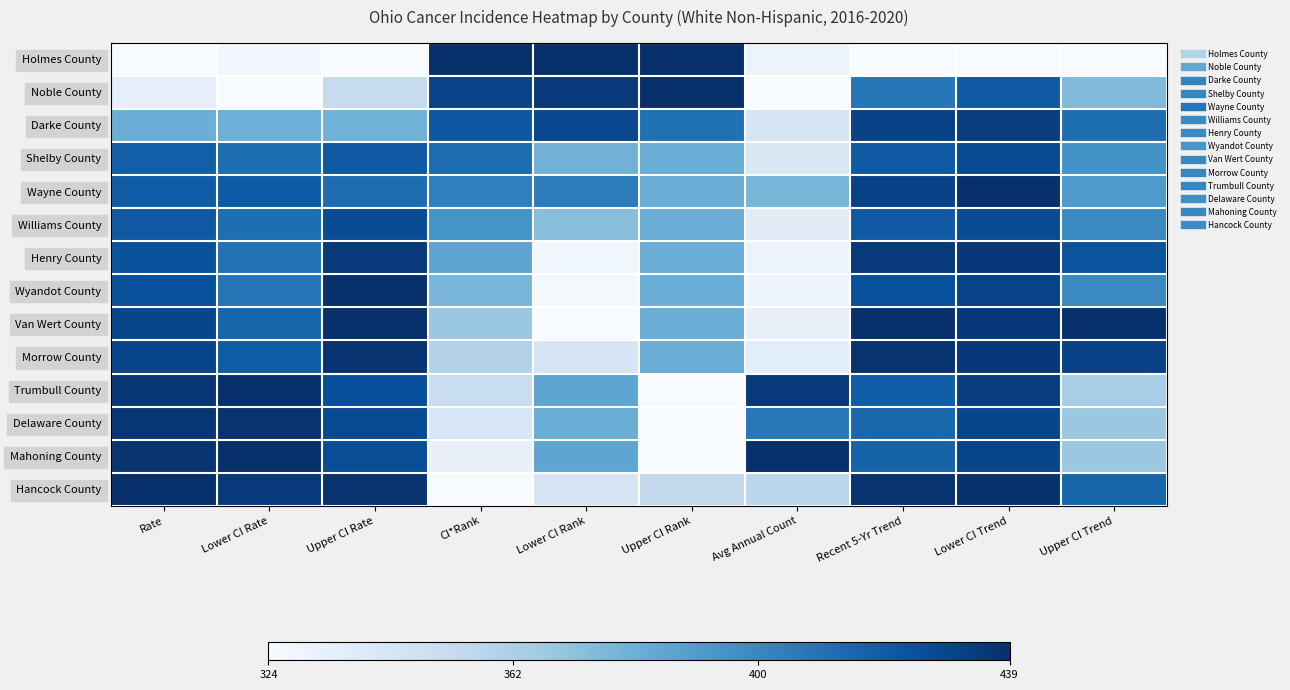

Reading left to right, transcribe all the data shown in this chart.

Holmes County: Rate=0.0	Lower CI Rate=0.0	Upper CI Rate=0.0	CI*Rank=1.0	Lower CI Rank=1.0	Upper CI Rank=1.0	Avg Annual Count=0.1	Recent 5-Yr Trend=0.0	Lower CI Trend=0.0	Upper CI Trend=0.0
Noble County: Rate=0.1	Lower CI Rate=0.0	Upper CI Rate=0.2	CI*Rank=0.9	Lower CI Rank=1.0	Upper CI Rank=1.0	Avg Annual Count=0.0	Recent 5-Yr Trend=0.7	Lower CI Trend=0.8	Upper CI Trend=0.4
Darke County: Rate=0.5	Lower CI Rate=0.5	Upper CI Rate=0.5	CI*Rank=0.8	Lower CI Rank=0.9	Upper CI Rank=0.8	Avg Annual Count=0.2	Recent 5-Yr Trend=0.9	Lower CI Trend=0.9	Upper CI Trend=0.8
Shelby County: Rate=0.8	Lower CI Rate=0.8	Upper CI Rate=0.8	CI*Rank=0.8	Lower CI Rank=0.5	Upper CI Rank=0.5	Avg Annual Count=0.1	Recent 5-Yr Trend=0.8	Lower CI Trend=0.9	Upper CI Trend=0.6
Wayne County: Rate=0.8	Lower CI Rate=0.8	Upper CI Rate=0.8	CI*Rank=0.7	Lower CI Rank=0.7	Upper CI Rank=0.5	Avg Annual Count=0.5	Recent 5-Yr Trend=0.9	Lower CI Trend=1.0	Upper CI Trend=0.6
Williams County: Rate=0.8	Lower CI Rate=0.8	Upper CI Rate=0.9	CI*Rank=0.6	Lower CI Rank=0.4	Upper CI Rank=0.5	Avg Annual Count=0.1	Recent 5-Yr Trend=0.8	Lower CI Trend=0.9	Upper CI Trend=0.7
Henry County: Rate=0.9	Lower CI Rate=0.7	Upper CI Rate=1.0	CI*Rank=0.5	Lower CI Rank=0.0	Upper CI Rank=0.5	Avg Annual Count=0.1	Recent 5-Yr Trend=1.0	Lower CI Trend=1.0	Upper CI Trend=0.9
Wyandot County: Rate=0.9	Lower CI Rate=0.7	Upper CI Rate=1.0	CI*Rank=0.5	Lower CI Rank=0.0	Upper CI Rank=0.5	Avg Annual Count=0.0	Recent 5-Yr Trend=0.9	Lower CI Trend=0.9	Upper CI Trend=0.7
Van Wert County: Rate=0.9	Lower CI Rate=0.8	Upper CI Rate=1.0	CI*Rank=0.4	Lower CI Rank=0.0	Upper CI Rank=0.5	Avg Annual Count=0.1	Recent 5-Yr Trend=1.0	Lower CI Trend=1.0	Upper CI Trend=1.0
Morrow County: Rate=0.9	Lower CI Rate=0.8	Upper CI Rate=1.0	CI*Rank=0.3	Lower CI Rank=0.2	Upper CI Rank=0.5	Avg Annual Count=0.1	Recent 5-Yr Trend=1.0	Lower CI Trend=1.0	Upper CI Trend=0.9
Trumbull County: Rate=1.0	Lower CI Rate=1.0	Upper CI Rate=0.9	CI*Rank=0.2	Lower CI Rank=0.5	Upper CI Rank=0.0	Avg Annual Count=1.0	Recent 5-Yr Trend=0.8	Lower CI Trend=0.9	Upper CI Trend=0.3
Delaware County: Rate=1.0	Lower CI Rate=1.0	Upper CI Rate=0.9	CI*Rank=0.2	Lower CI Rank=0.5	Upper CI Rank=0.0	Avg Annual Count=0.7	Recent 5-Yr Trend=0.8	Lower CI Trend=0.9	Upper CI Trend=0.4
Mahoning County: Rate=1.0	Lower CI Rate=1.0	Upper CI Rate=0.9	CI*Rank=0.1	Lower CI Rank=0.5	Upper CI Rank=0.0	Avg Annual Count=1.0	Recent 5-Yr Trend=0.8	Lower CI Trend=0.9	Upper CI Trend=0.4
Hancock County: Rate=1.0	Lower CI Rate=1.0	Upper CI Rate=1.0	CI*Rank=0.0	Lower CI Rank=0.2	Upper CI Rank=0.2	Avg Annual Count=0.3	Recent 5-Yr Trend=1.0	Lower CI Trend=1.0	Upper CI Trend=0.8